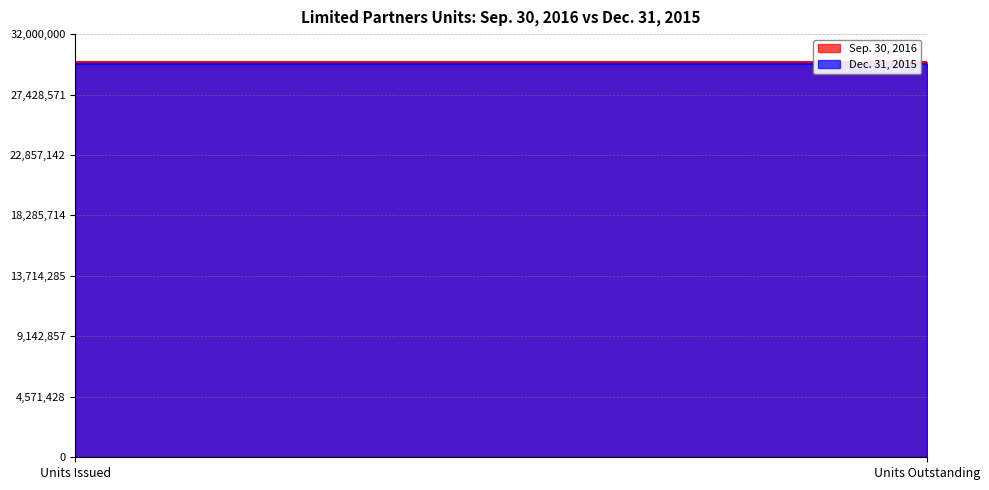

True or false: Dec. 31, 2015 has a value of 29724890 at Units Issued.

True